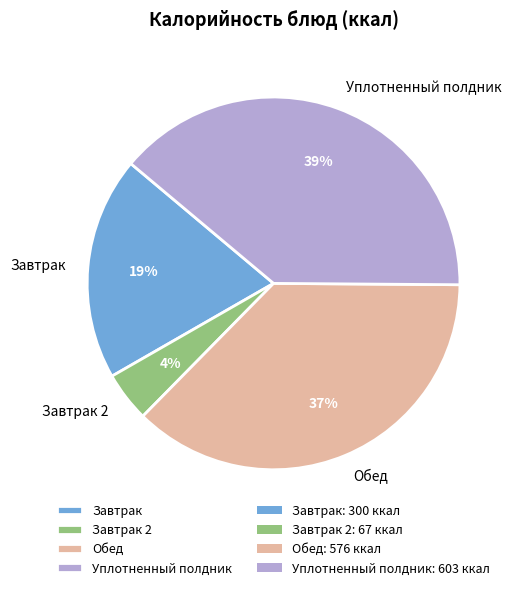

To the nearest percent, what is the difference between the Завтрак 2 and Завтрак slice percentages?

15%